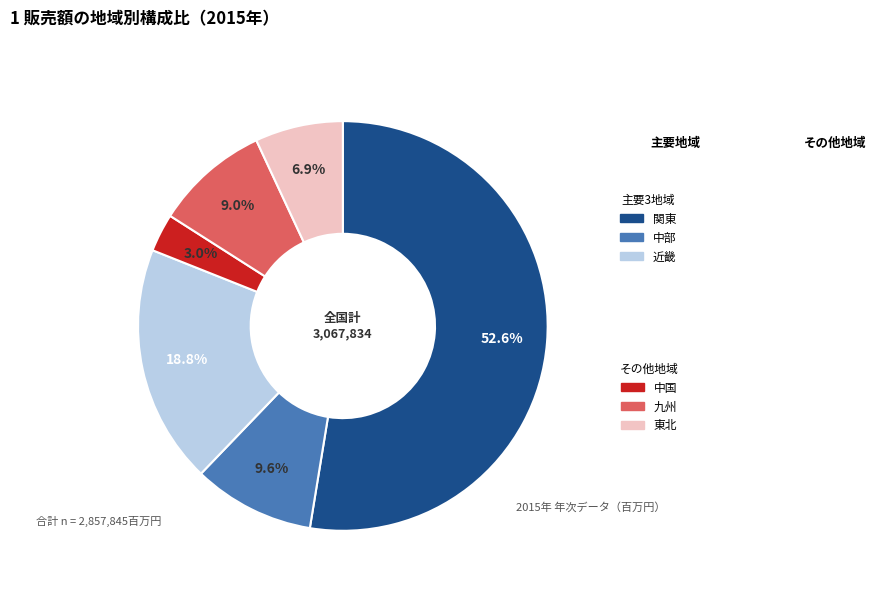

Is there any slice that represents more than half of the pie?

Yes